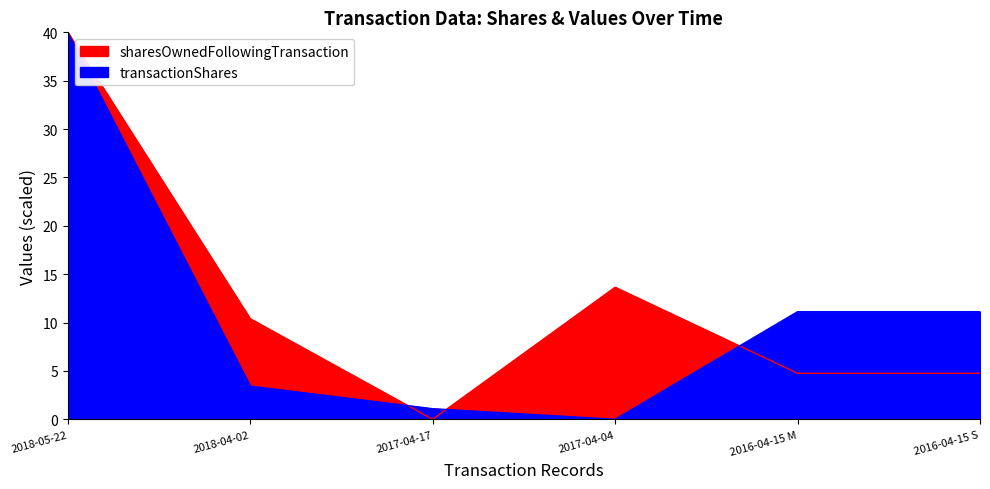

Reading left to right, what are all the values shown in this chart?

transactionShares: 40.0	3.4	1.1	0.0	11.1	11.1
sharesOwnedFollowingTransaction: 40.0	10.4	0.0	13.7	4.8	4.8